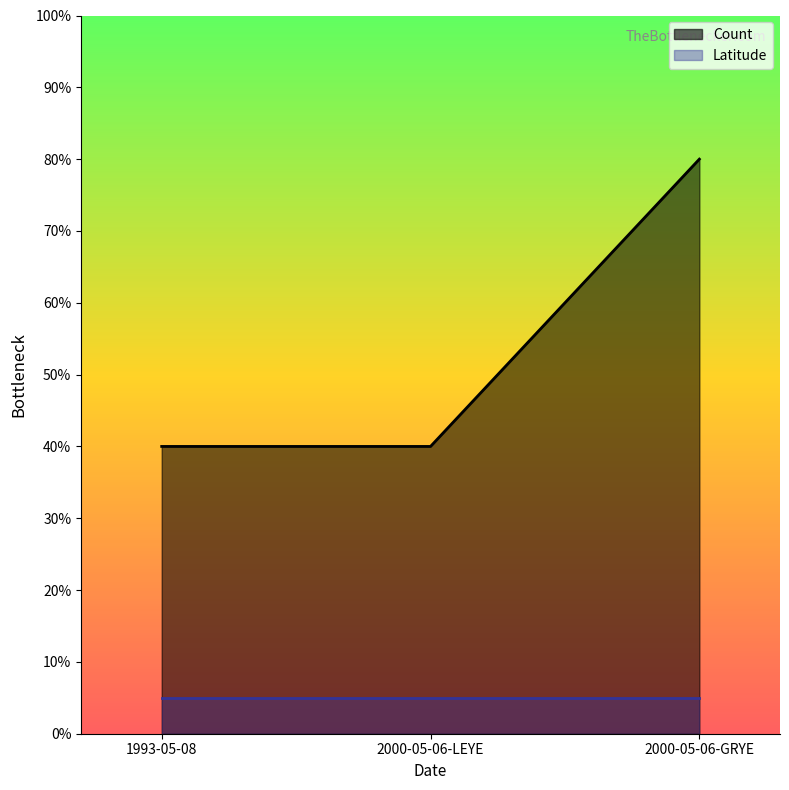

The value at 2000-05-06-GRYE is 80. True or false?

True